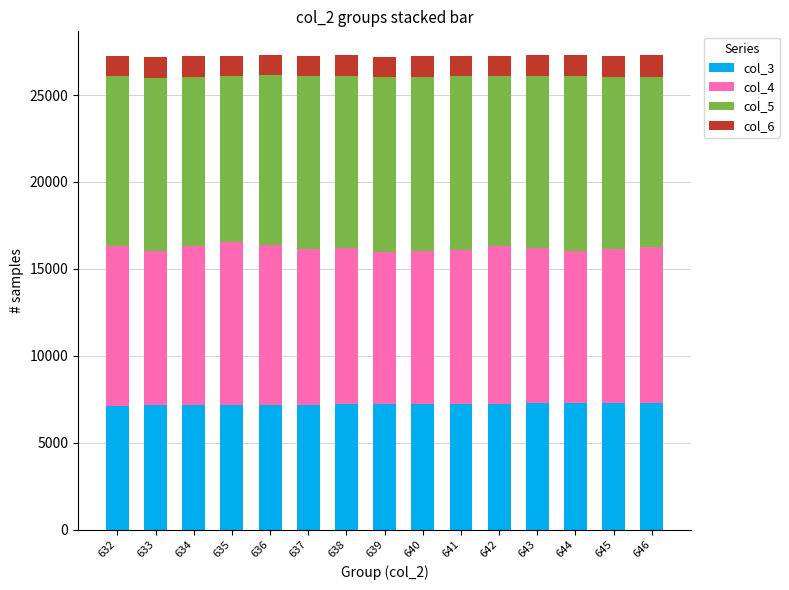

The value of col_3 at 644 is 7272. True or false?

True